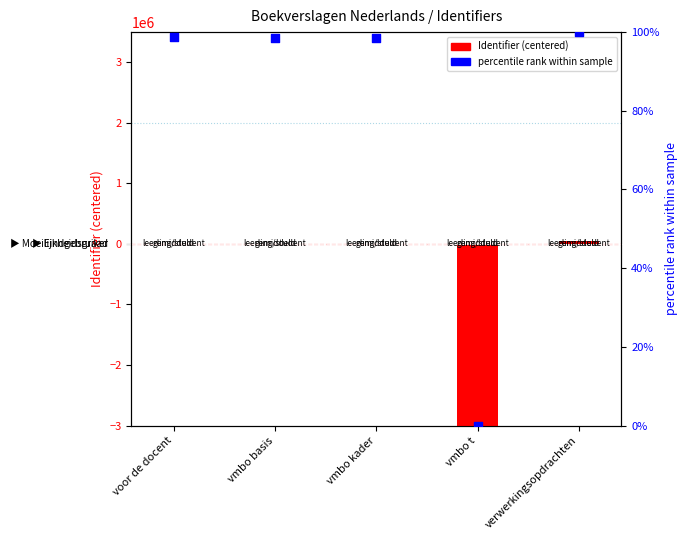

Which series has the largest total across all categories?

percentile rank within sample